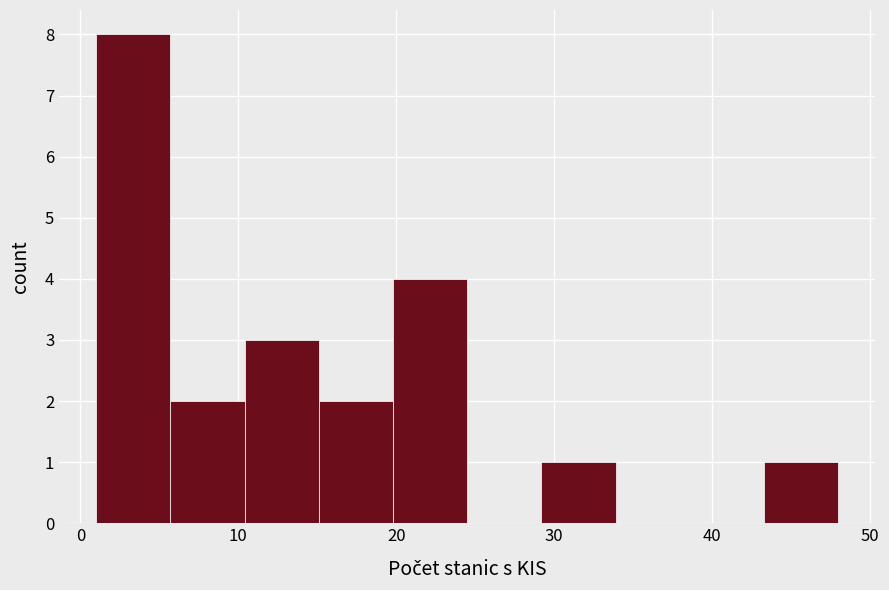

Over which range of the x-axis is the bar tallest?

1.0 to 5.7